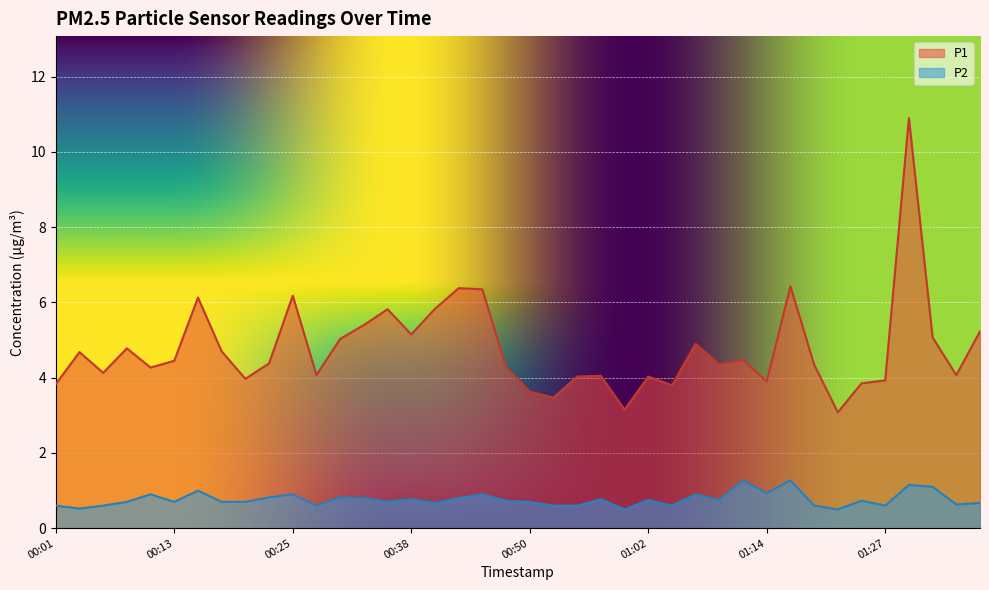

What is the difference between the highest and lowest values at 01:17?

5.2